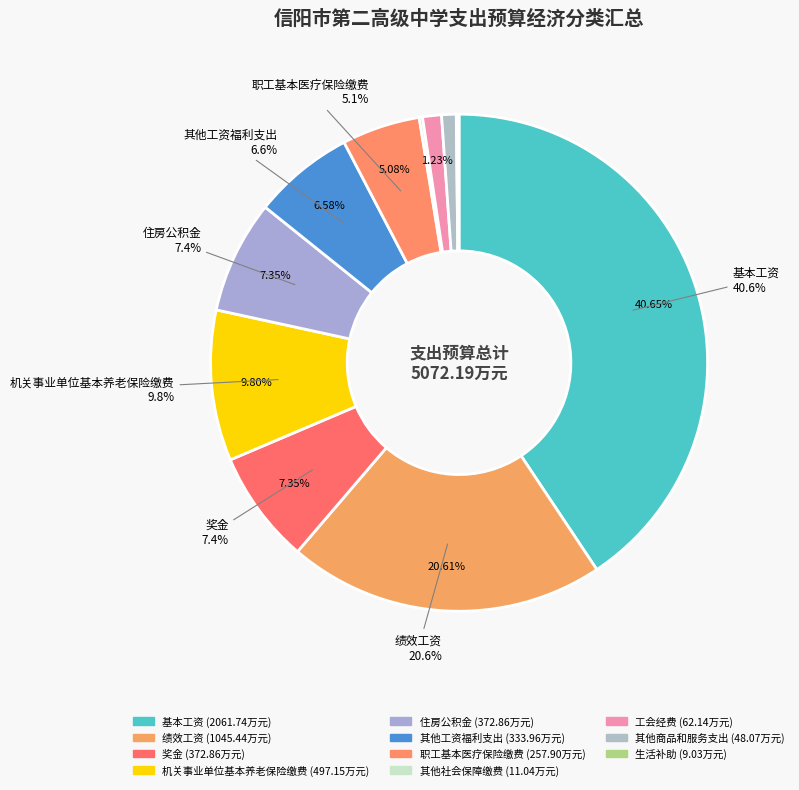

What is the smallest slice in the pie chart?

生活补助